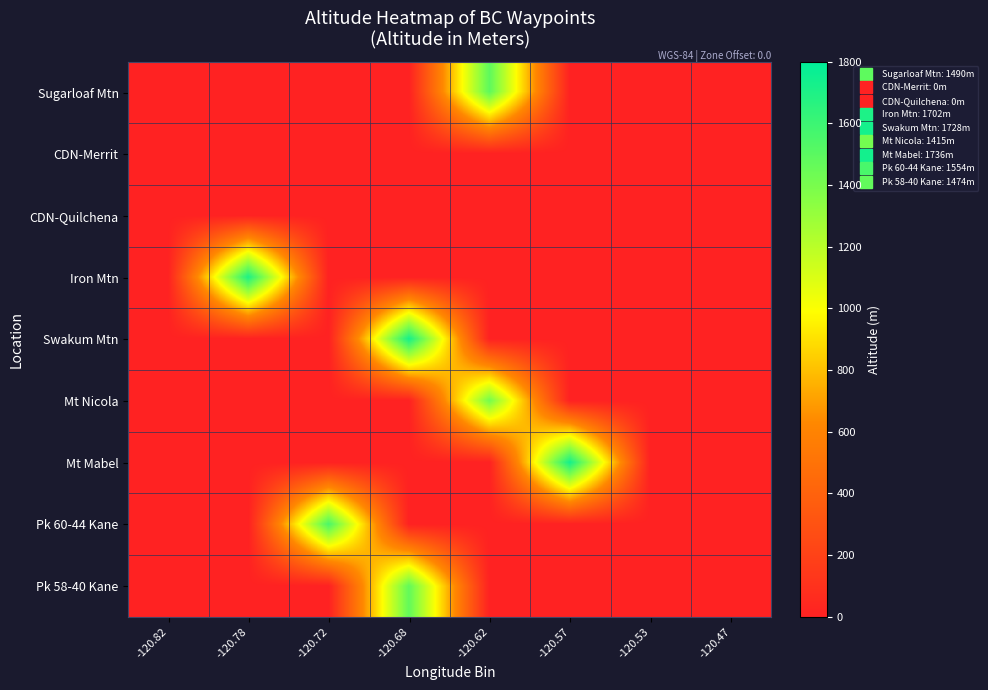

Which has a higher value, -120.57 or -120.68?

-120.57